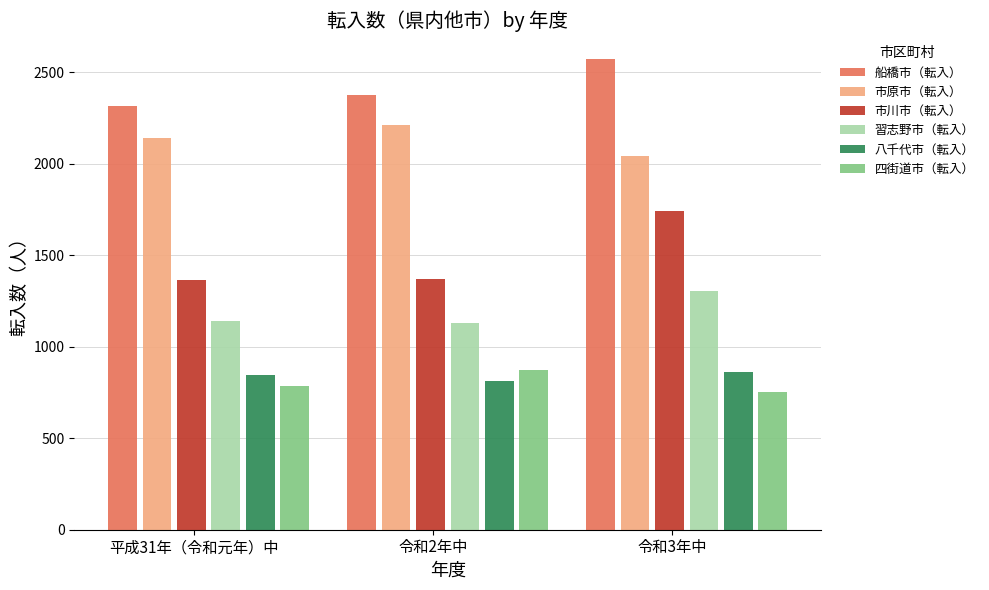

What are all the series names shown in the legend?

船橋市（転入）, 市原市（転入）, 市川市（転入）, 習志野市（転入）, 八千代市（転入）, 四街道市（転入）